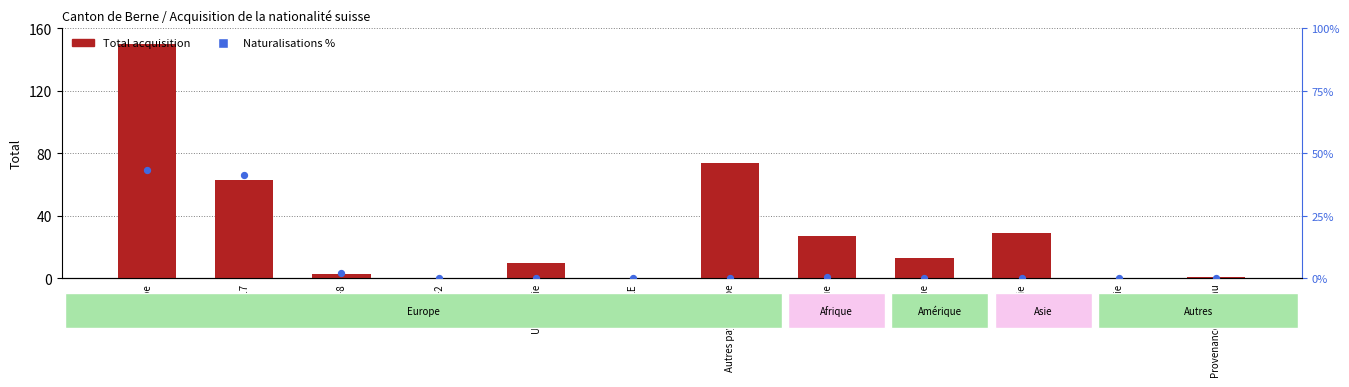

What is the total value across all series at Asie?

29.0